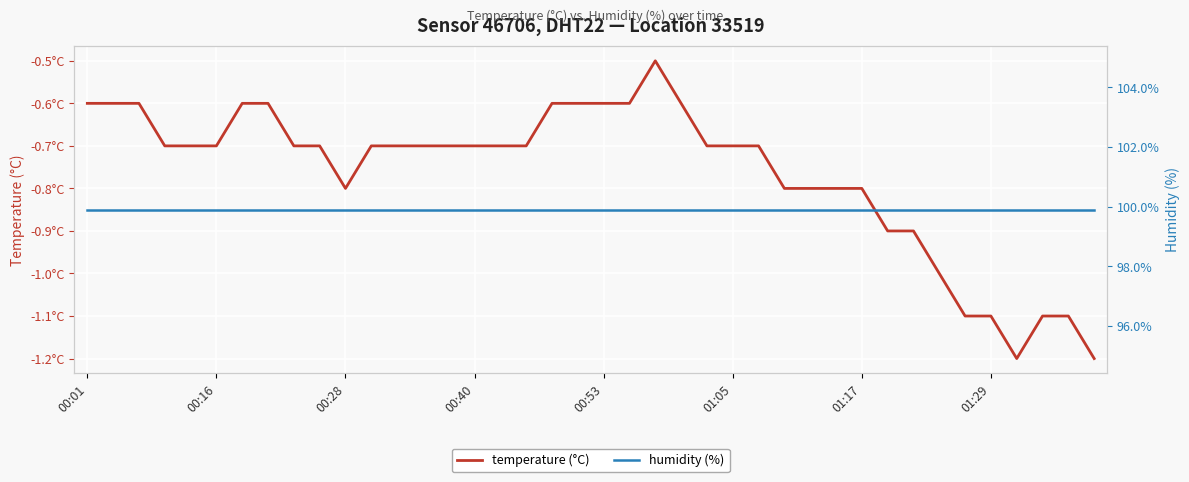

True or false: humidity (%) has more than 0 points higher than both neighbors.

False